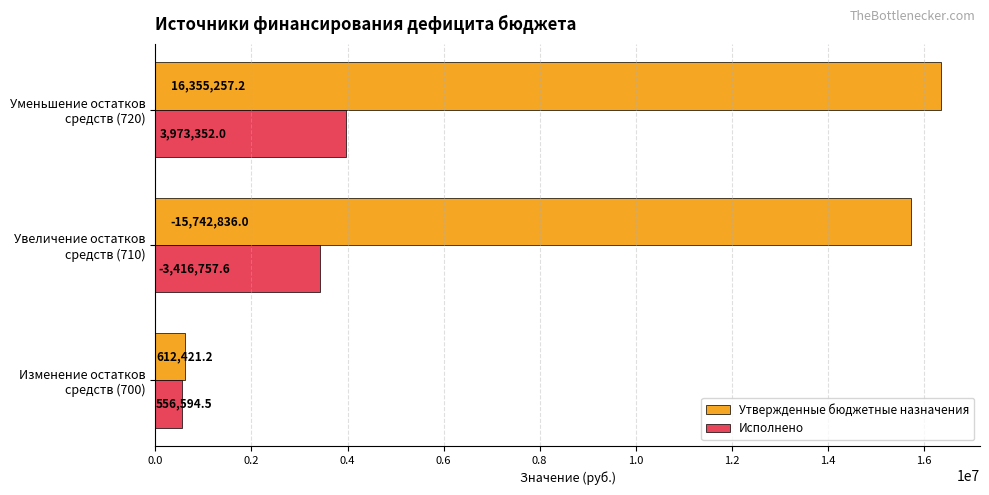

What is the minimum value for Утвержденные бюджетные назначения?

612421.2